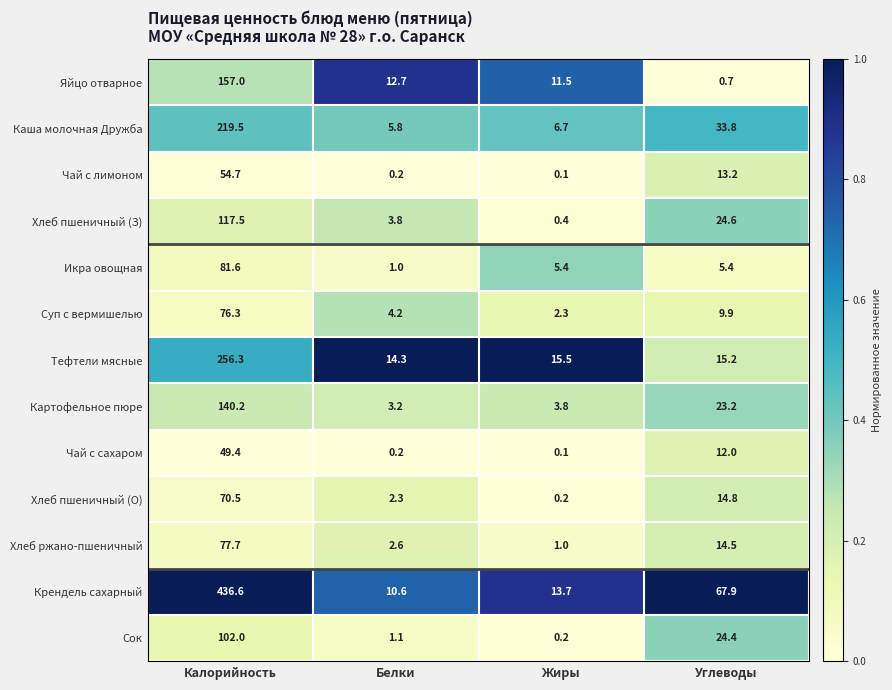

At which category is the sum across all series the highest?

Калорийность